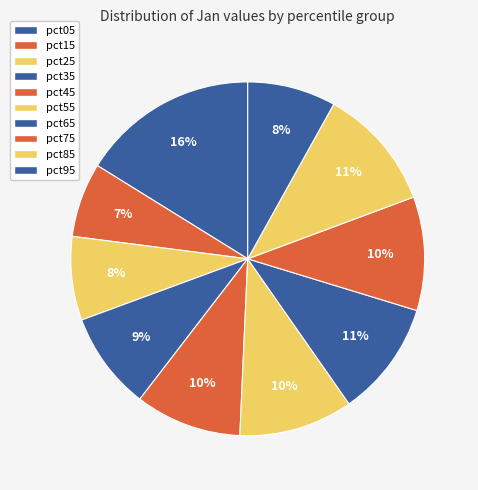

What is the largest slice in the pie chart?

pct05